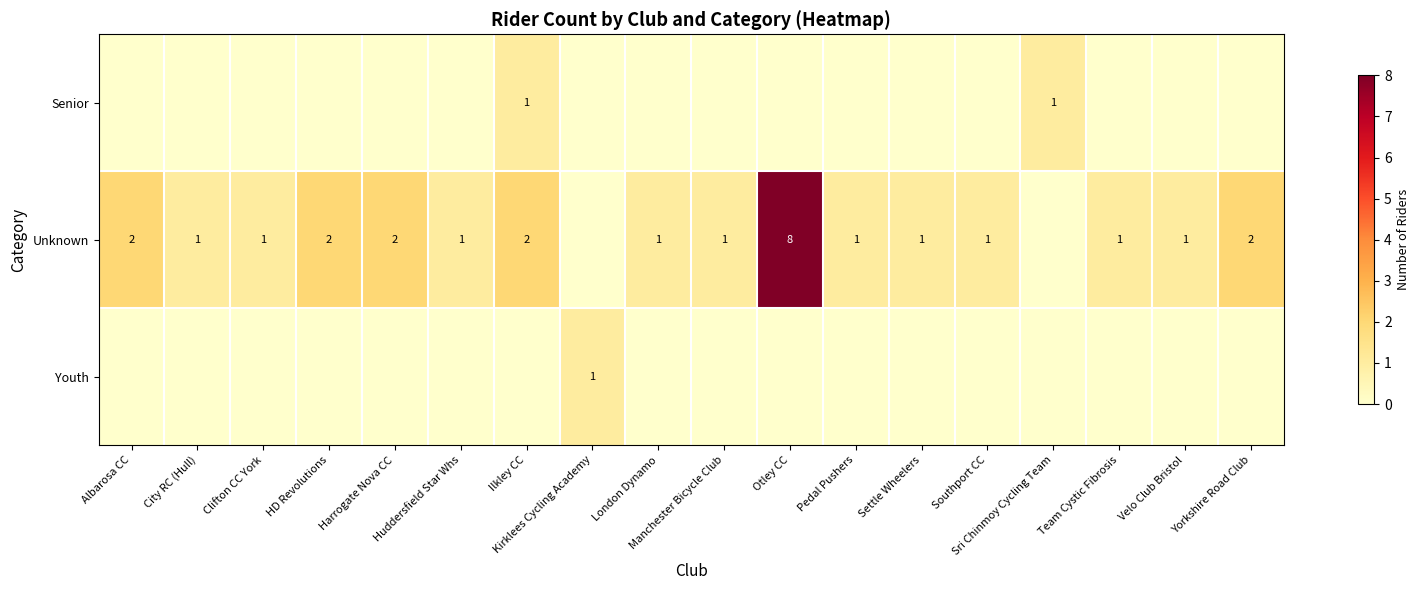

The value of Unknown at Settle Wheelers is 0. True or false?

False